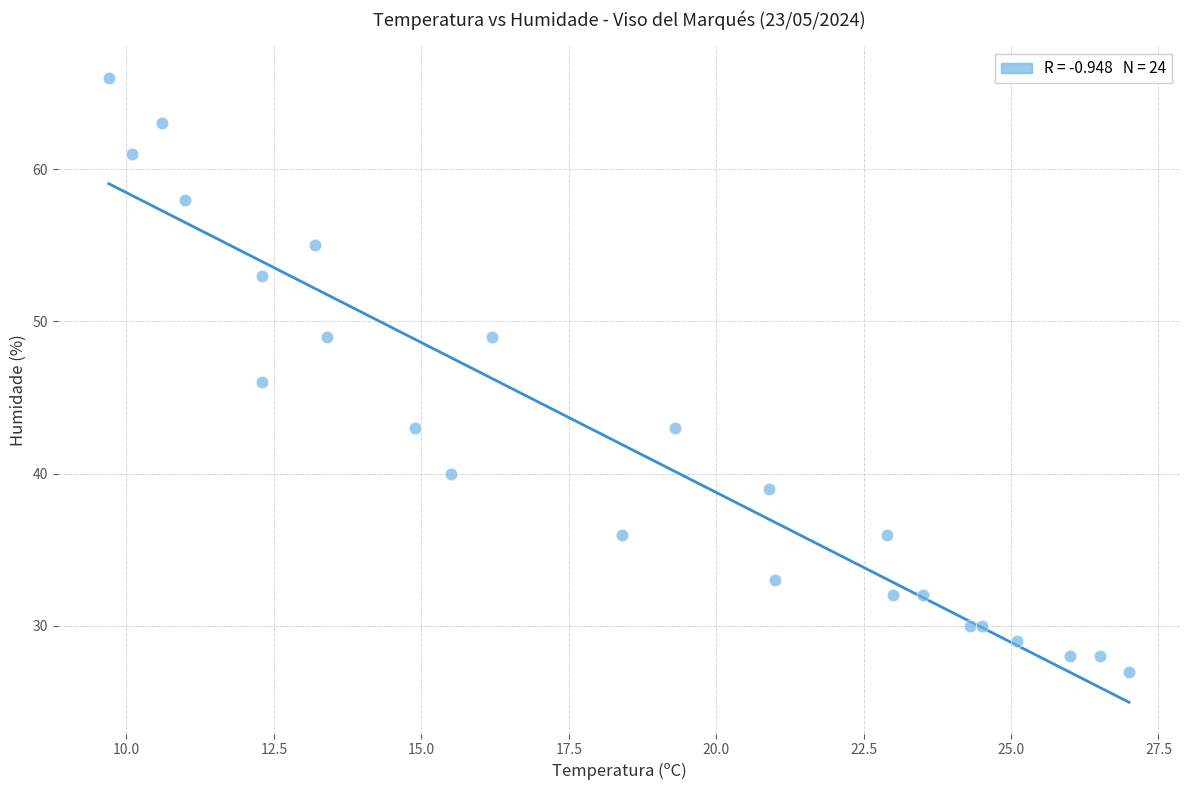

What is the range of Y values (max minus min)?

39